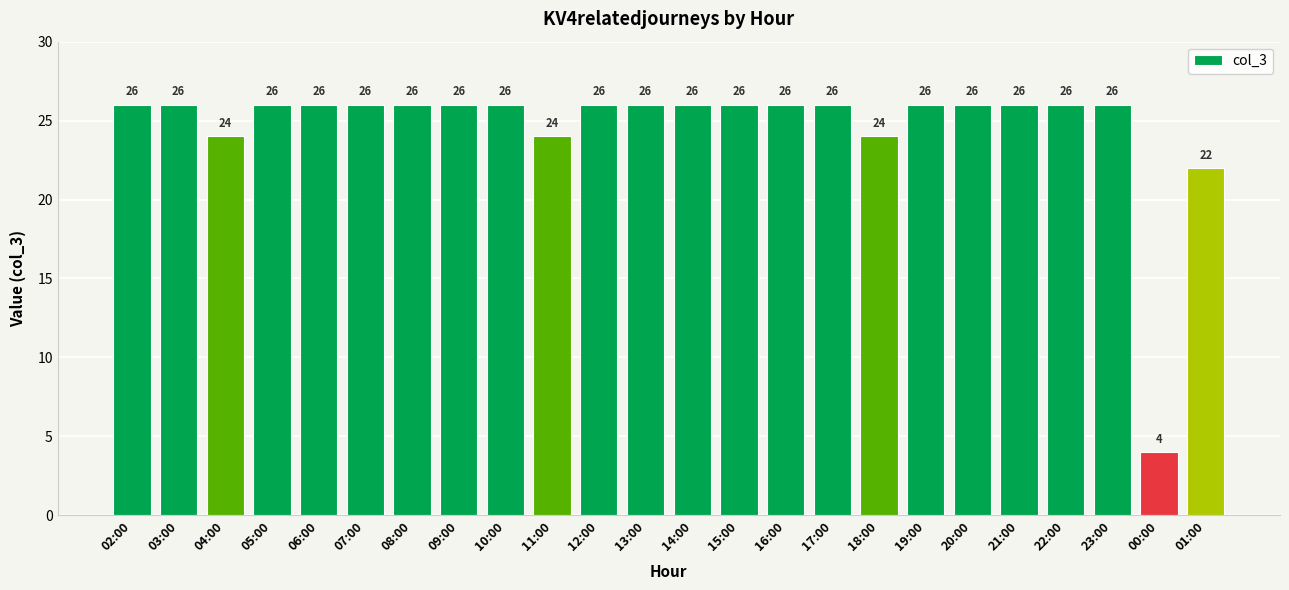

What is the sum of the values at 23:00 and 11:00?

50